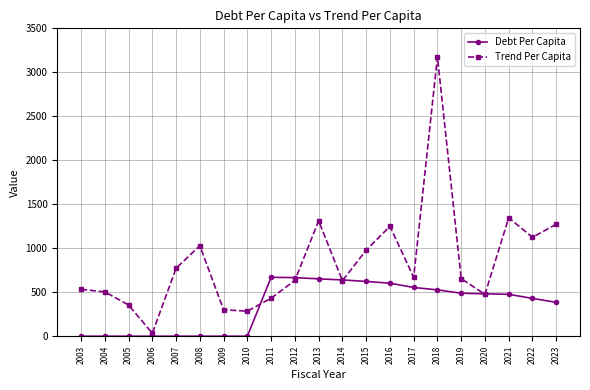

True or false: Trend Per Capita has a value of 1093.8 at 2017.

False